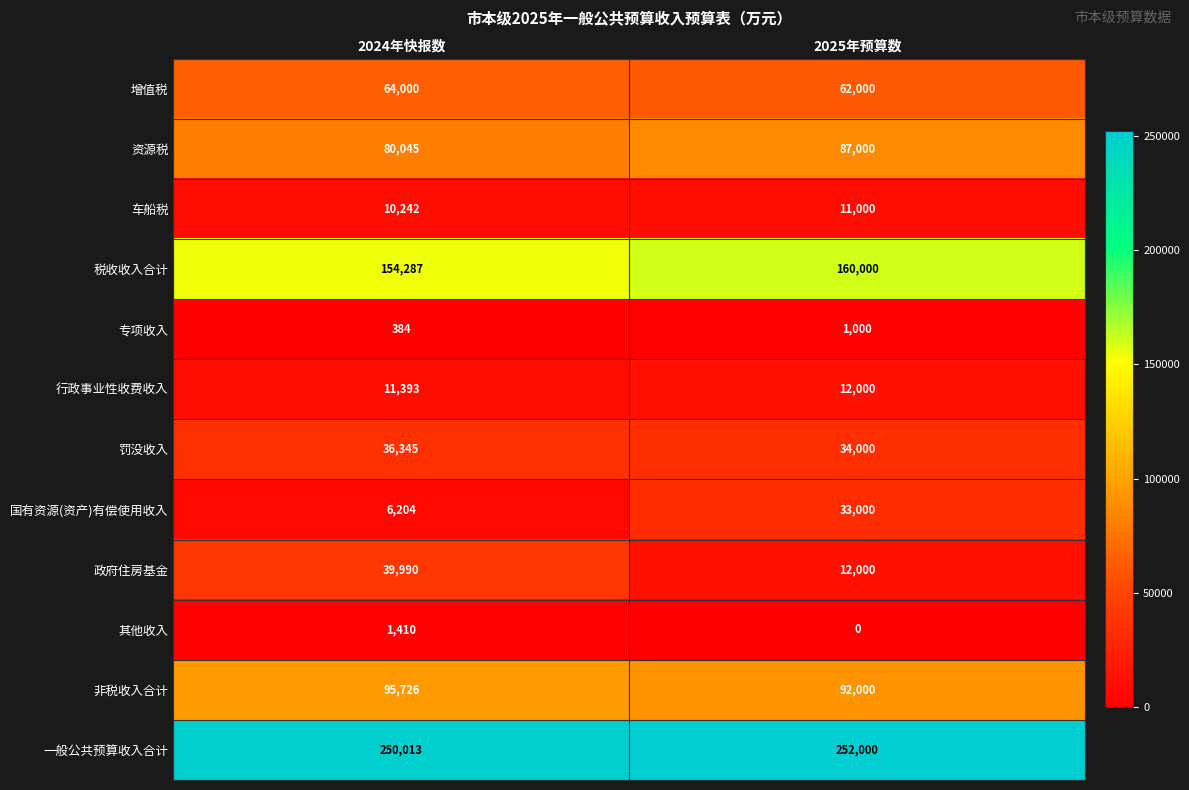

Reading left to right, extract all data points from this chart.

增值税: 2024年快报数=64000	2025年预算数=62000
资源税: 2024年快报数=80045	2025年预算数=87000
车船税: 2024年快报数=10242	2025年预算数=11000
税收收入合计: 2024年快报数=154287	2025年预算数=160000
专项收入: 2024年快报数=384	2025年预算数=1000
行政事业性收费收入: 2024年快报数=11393	2025年预算数=12000
罚没收入: 2024年快报数=36345	2025年预算数=34000
国有资源(资产)有偿使用收入: 2024年快报数=6204	2025年预算数=33000
政府住房基金: 2024年快报数=39990	2025年预算数=12000
其他收入: 2024年快报数=1410	2025年预算数=0
非税收入合计: 2024年快报数=95726	2025年预算数=92000
一般公共预算收入合计: 2024年快报数=250013	2025年预算数=252000